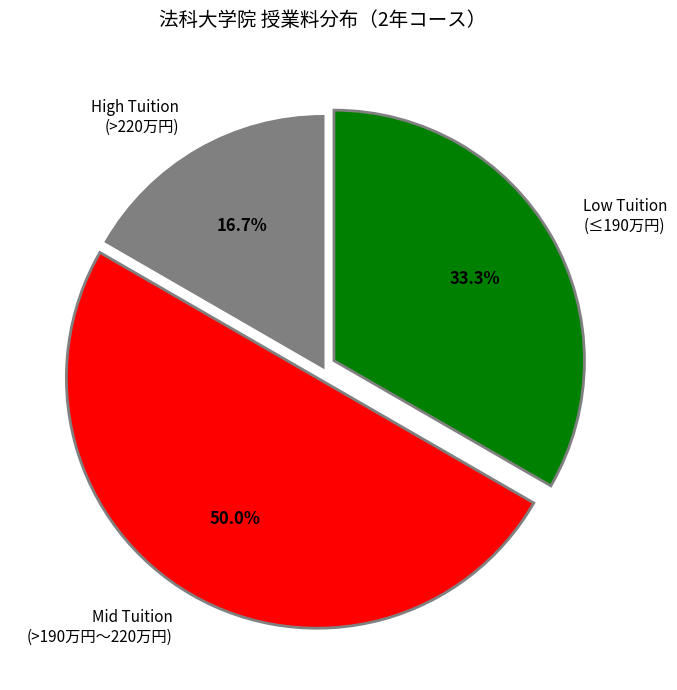

Approximately how many times larger is the value at High Tuition (>220万円) compared to Mid Tuition (>190万円〜220万円)?

0.3